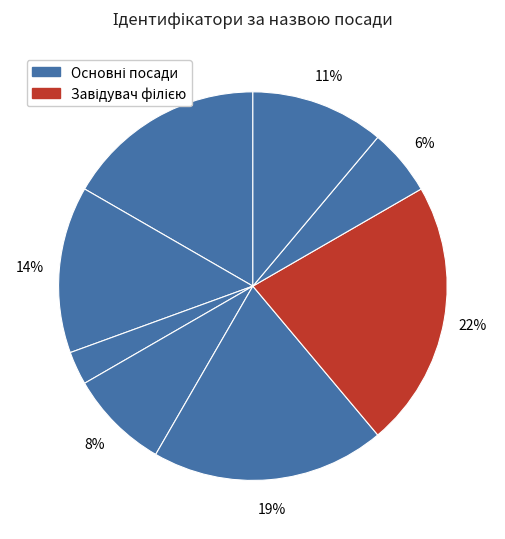

How many segments does this pie chart have?

8